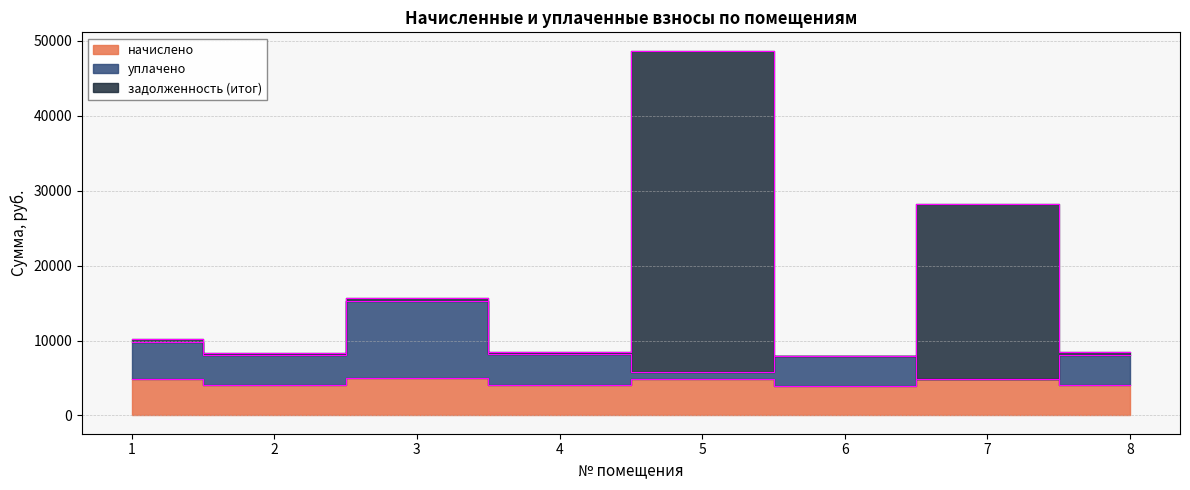

True or false: уплачено has a value of 4909.4 at 7.

True